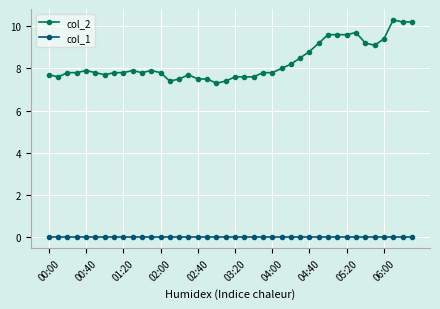

What is the value of the col_2 point at the 16th from the left?

7.7